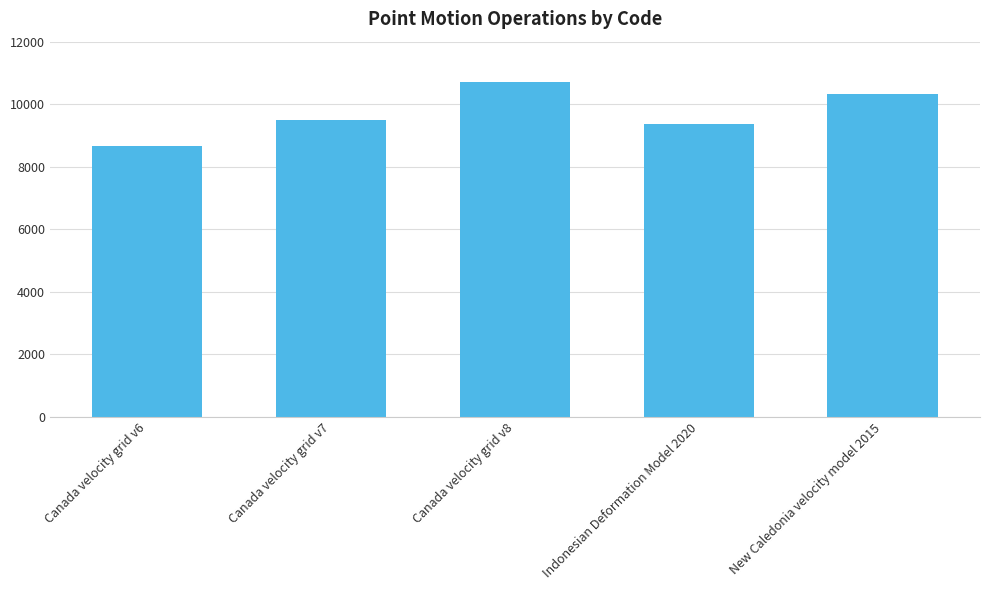

Read the value at Canada velocity grid v6.

8676